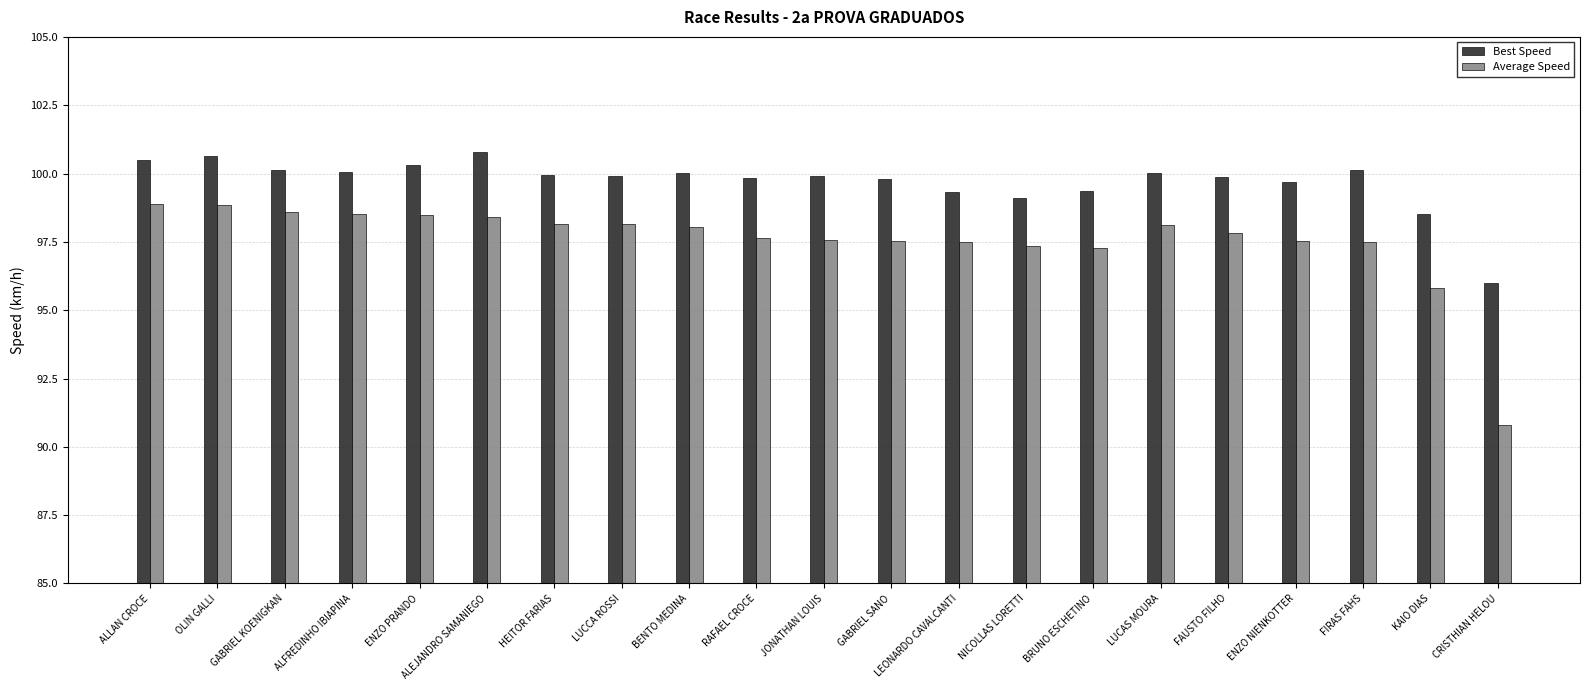

Which series changed the most between ALEJANDRO SAMANIEGO and LUCCA ROSSI?

Best Speed